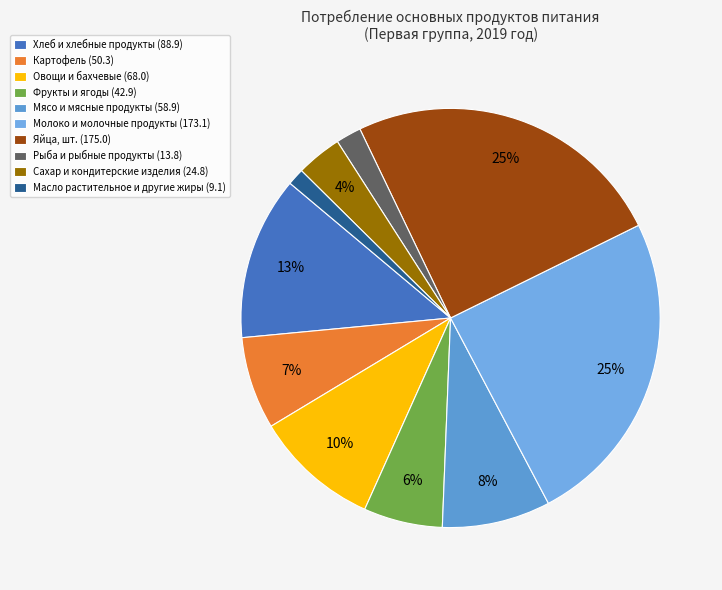

What is the smallest slice in the pie chart?

Масло растительное и другие жиры